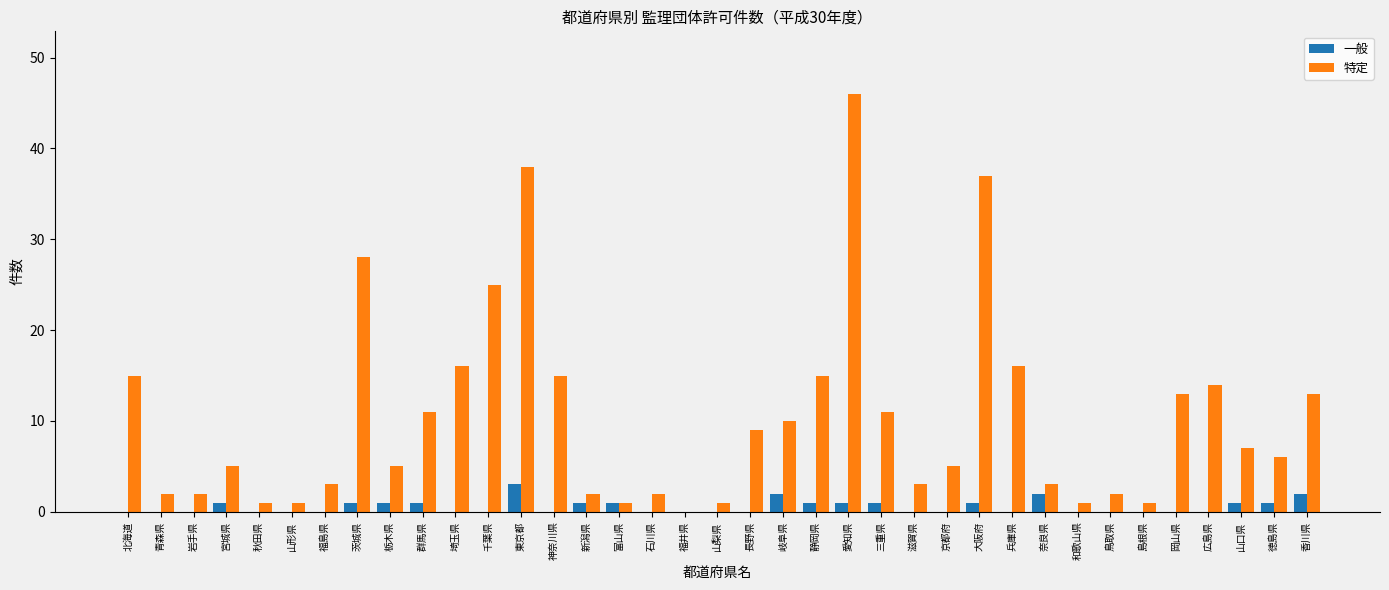

Is it true that 特定 equals 16 at 埼玉県?

True